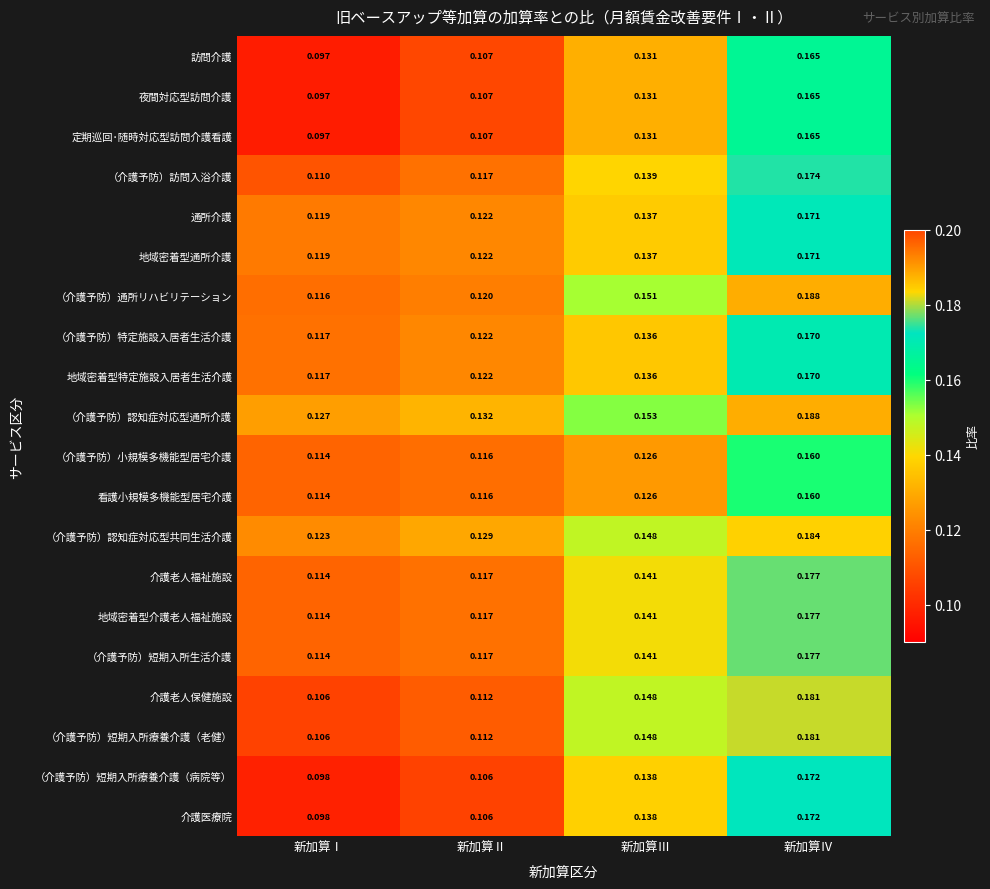

At which category is the sum across all series the highest?

新加算Ⅳ